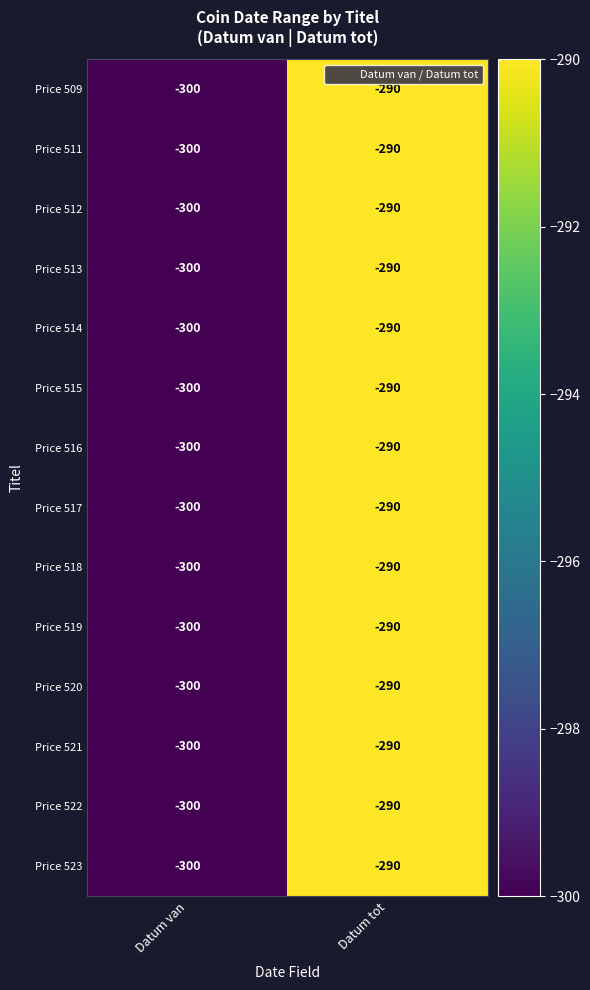

At which label is Price 517 closest to -295?

Datum van